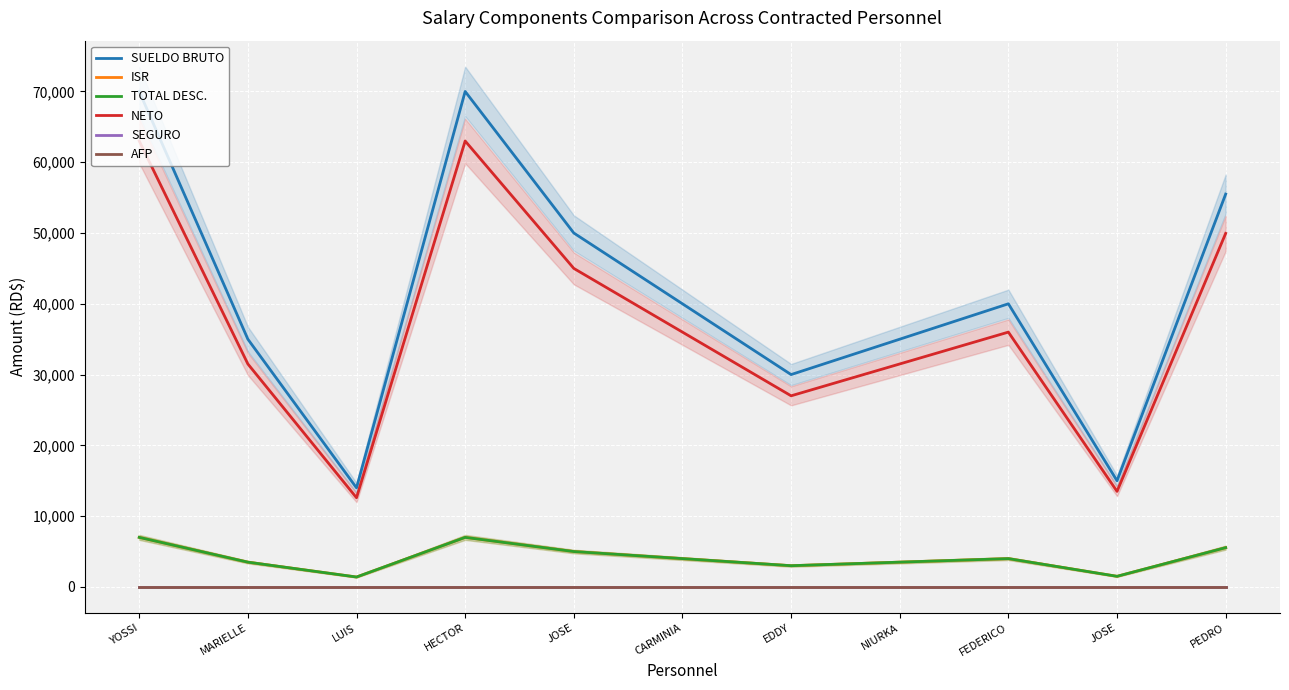

True or false: SEGURO and SUELDO BRUTO intersect in this chart.

False